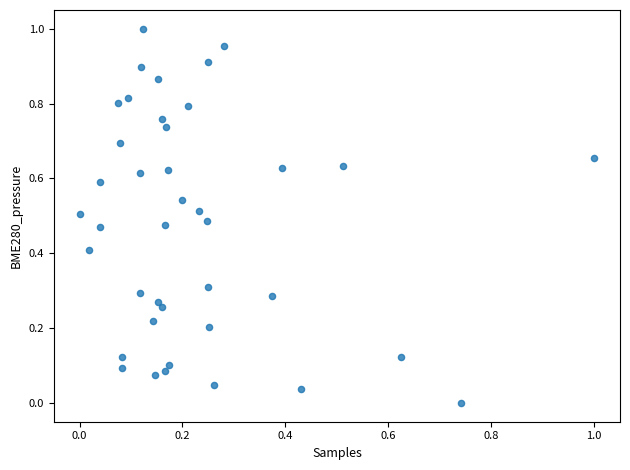

How many points are shown in the scatter plot?

40